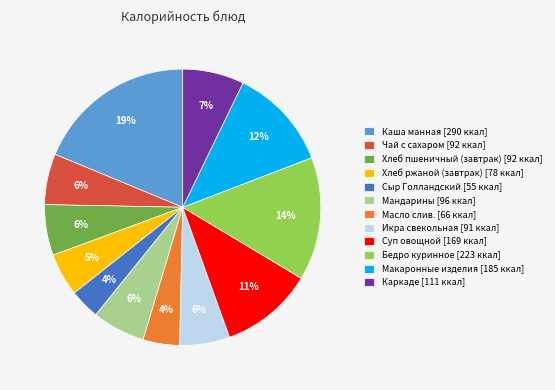

Which has a higher value, Каркаде [111 ккал] or Суп овощной [169 ккал]?

Суп овощной [169 ккал]